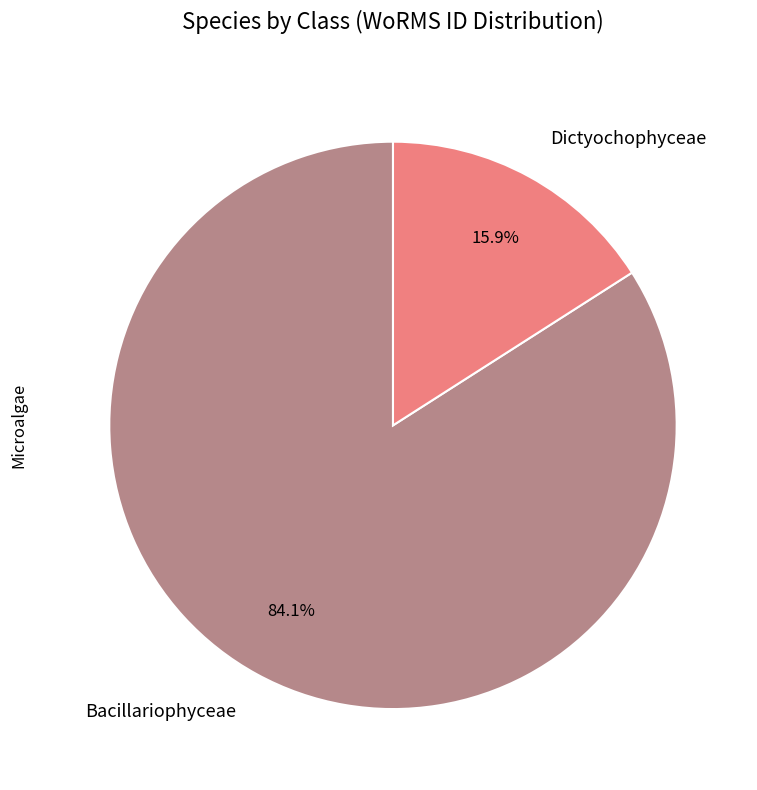

Does Bacillariophyceae represent more than half of the total?

Yes